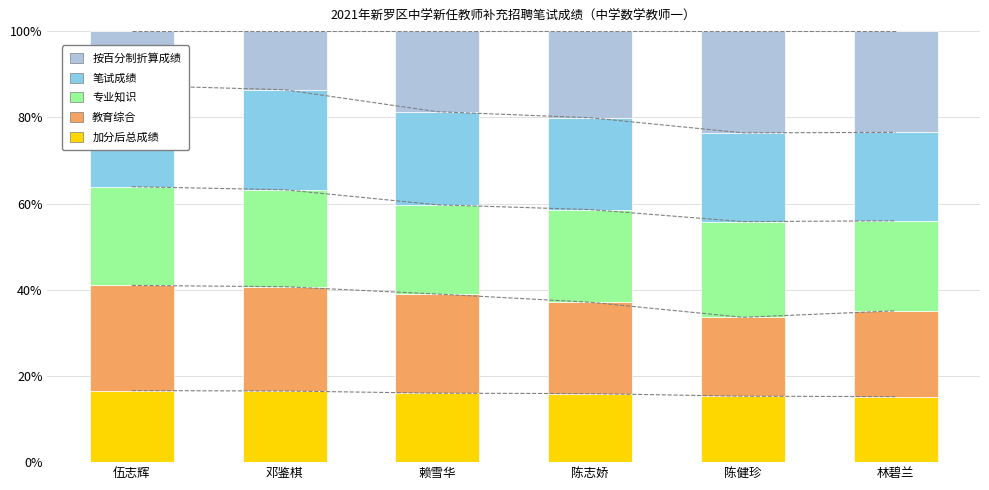

True or false: 教育综合 has a value of 24.2 at 邓鉴棋.

True